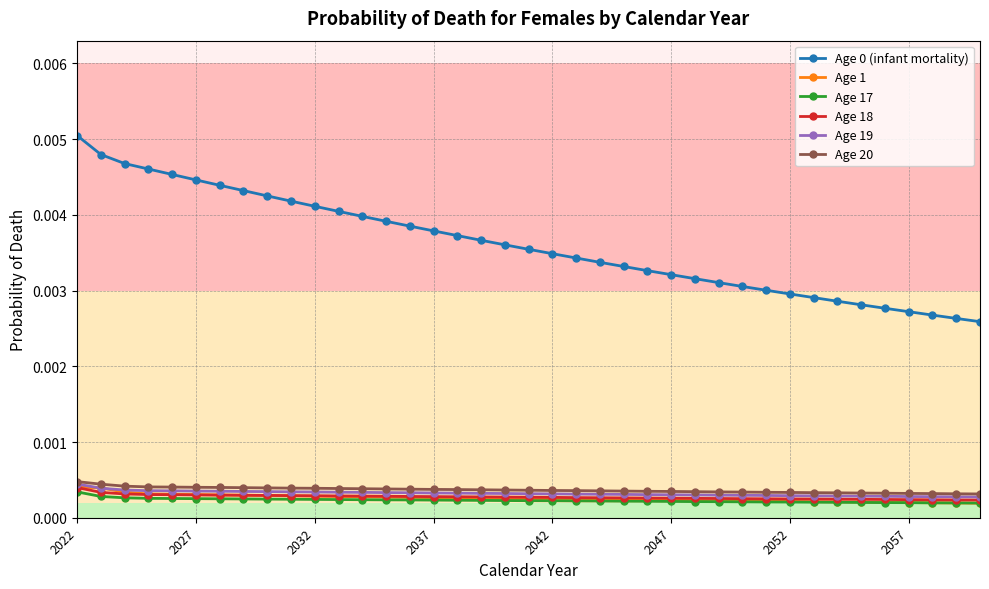

True or false: Age 0 (infant mortality) and Age 17 intersect in this chart.

False